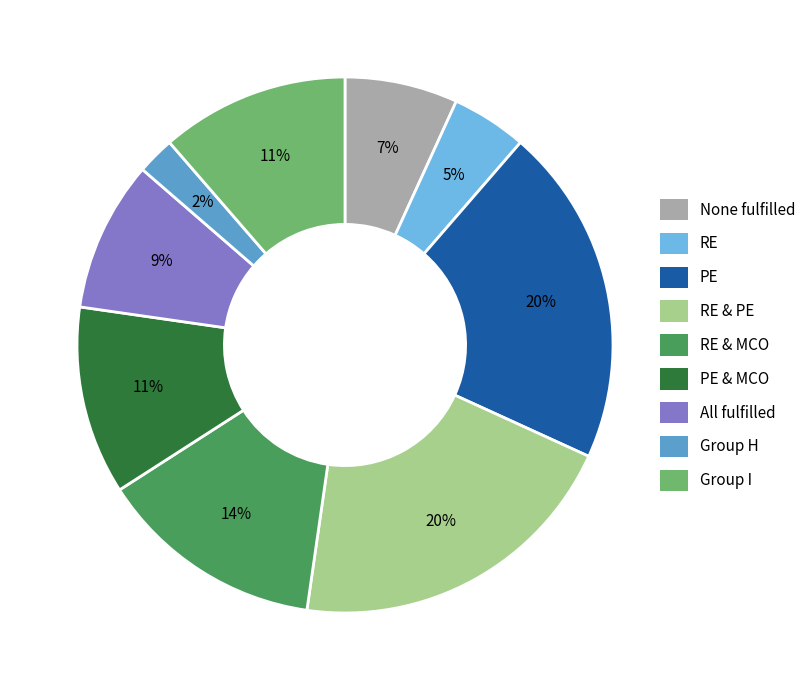

Count the number of slices in the pie.

9